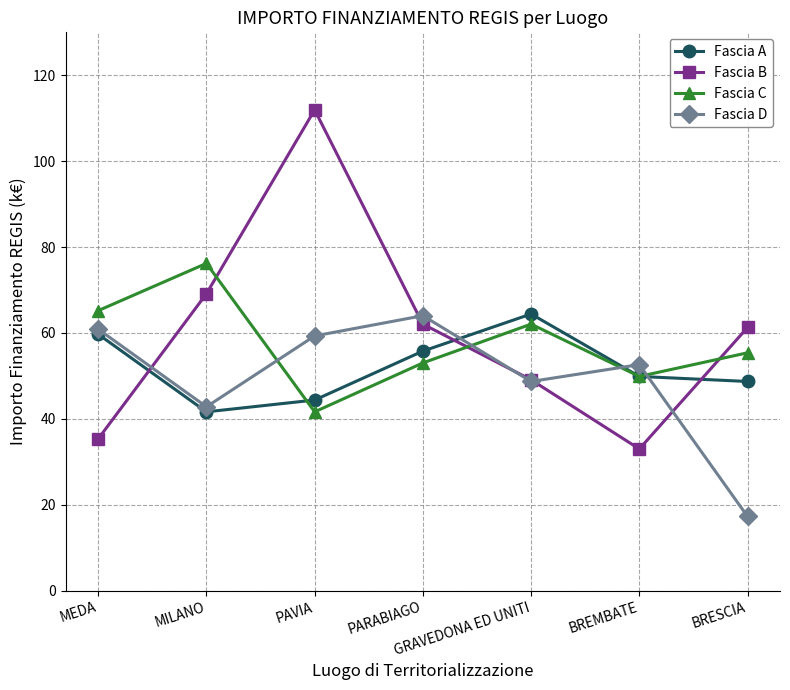

How many distinct data groups are displayed?

4